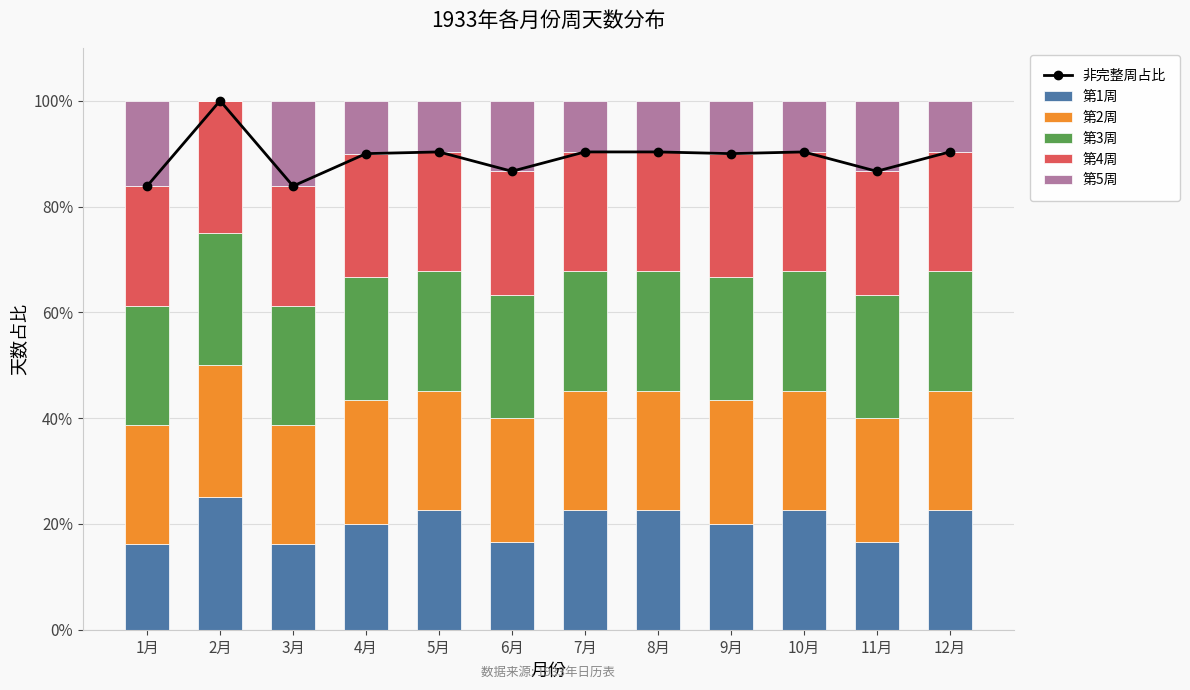

Count the number of categories in the chart.

12